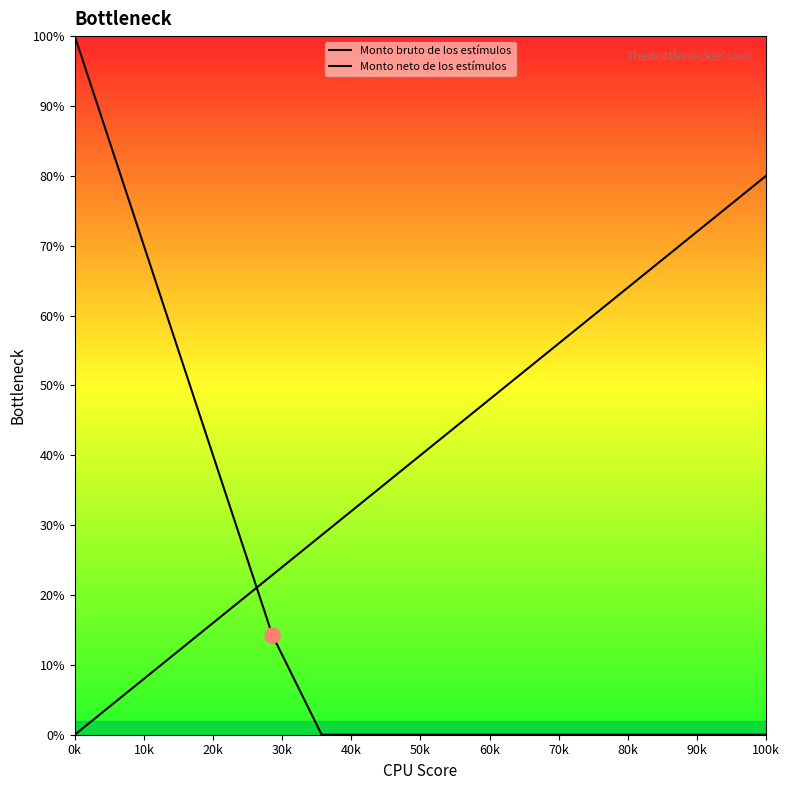

Which series contains the lowest Y value?

Monto bruto de los estímulos